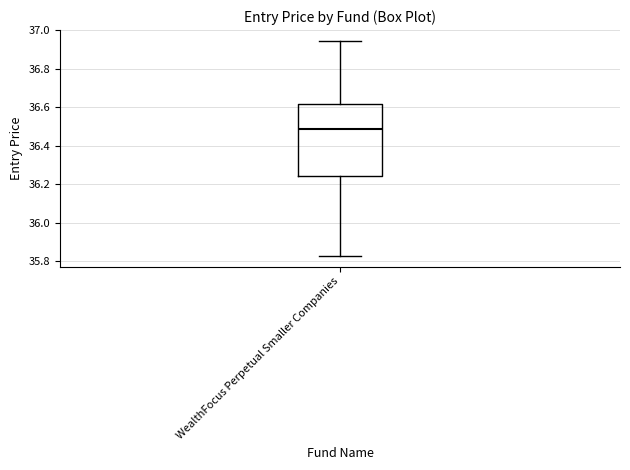

Where does the upper whisker of the box for WealthFocus Perpetual Smaller Companies end on the y-axis? The values are not printed on the chart, so give them approximately, as read against the axis.

36.94